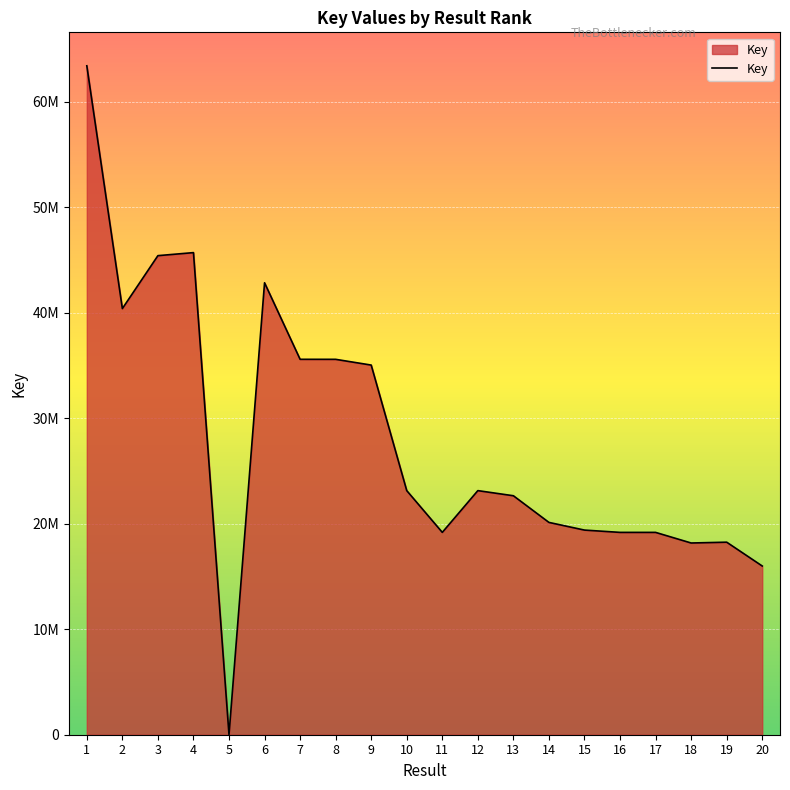

Does the chart have visible grid lines?

Yes